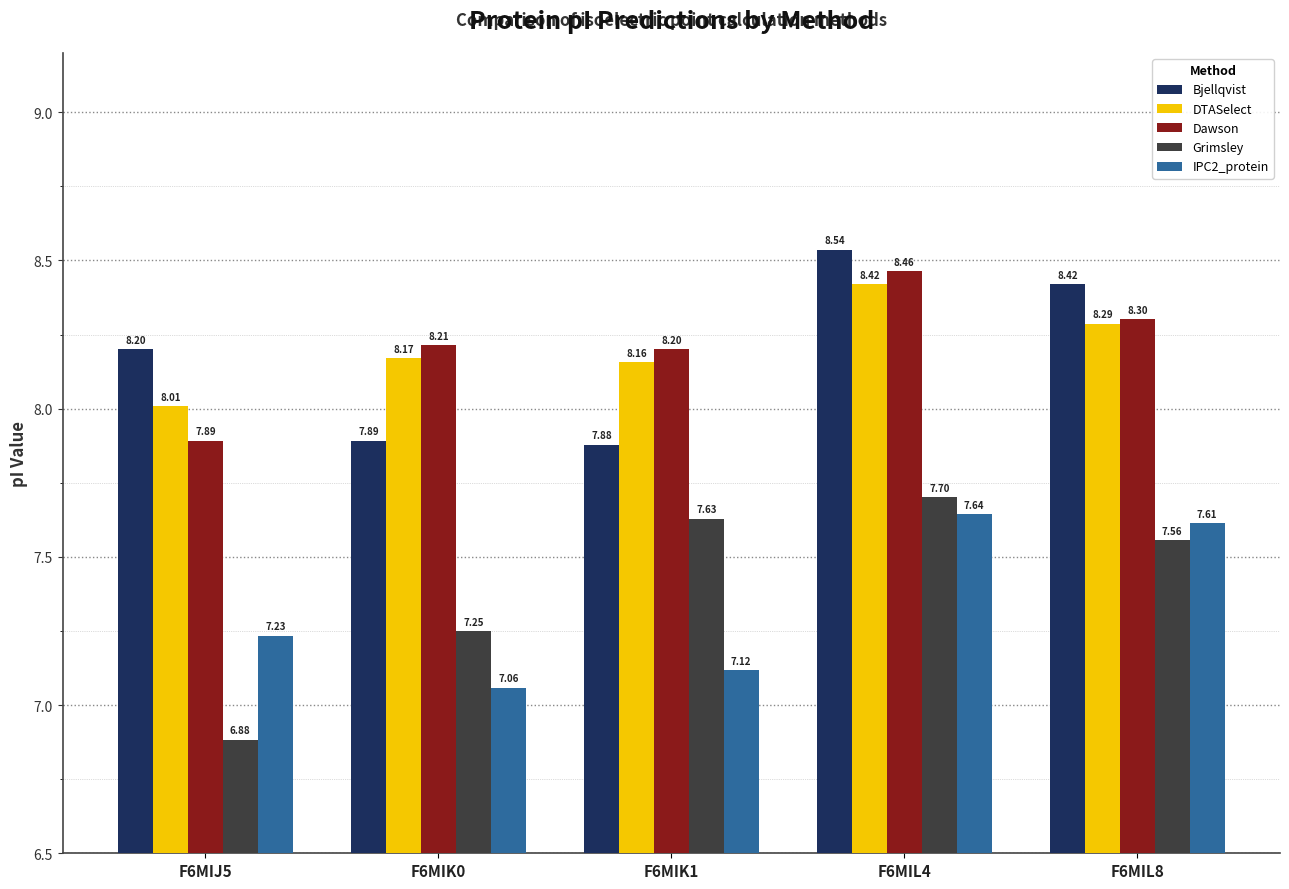

Which series has the widest spread of values?

Grimsley